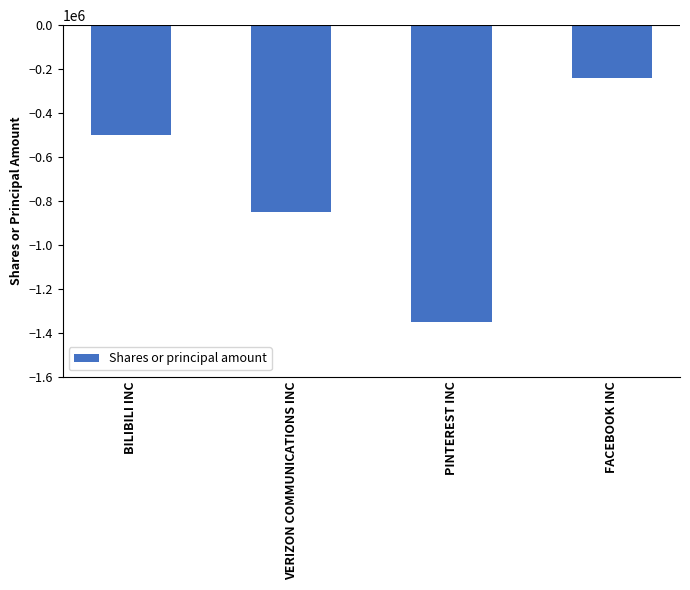

What position from the left is PINTEREST INC?

3